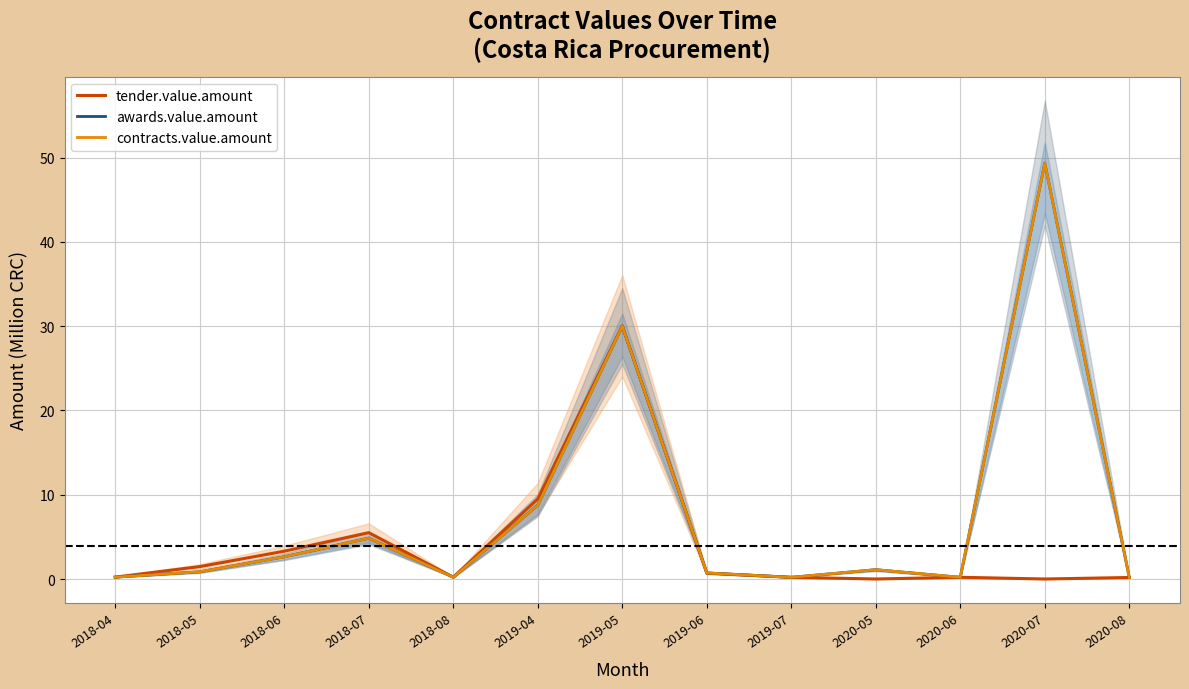

True or false: contracts.value.amount has more than 1 interior local peaks.

True